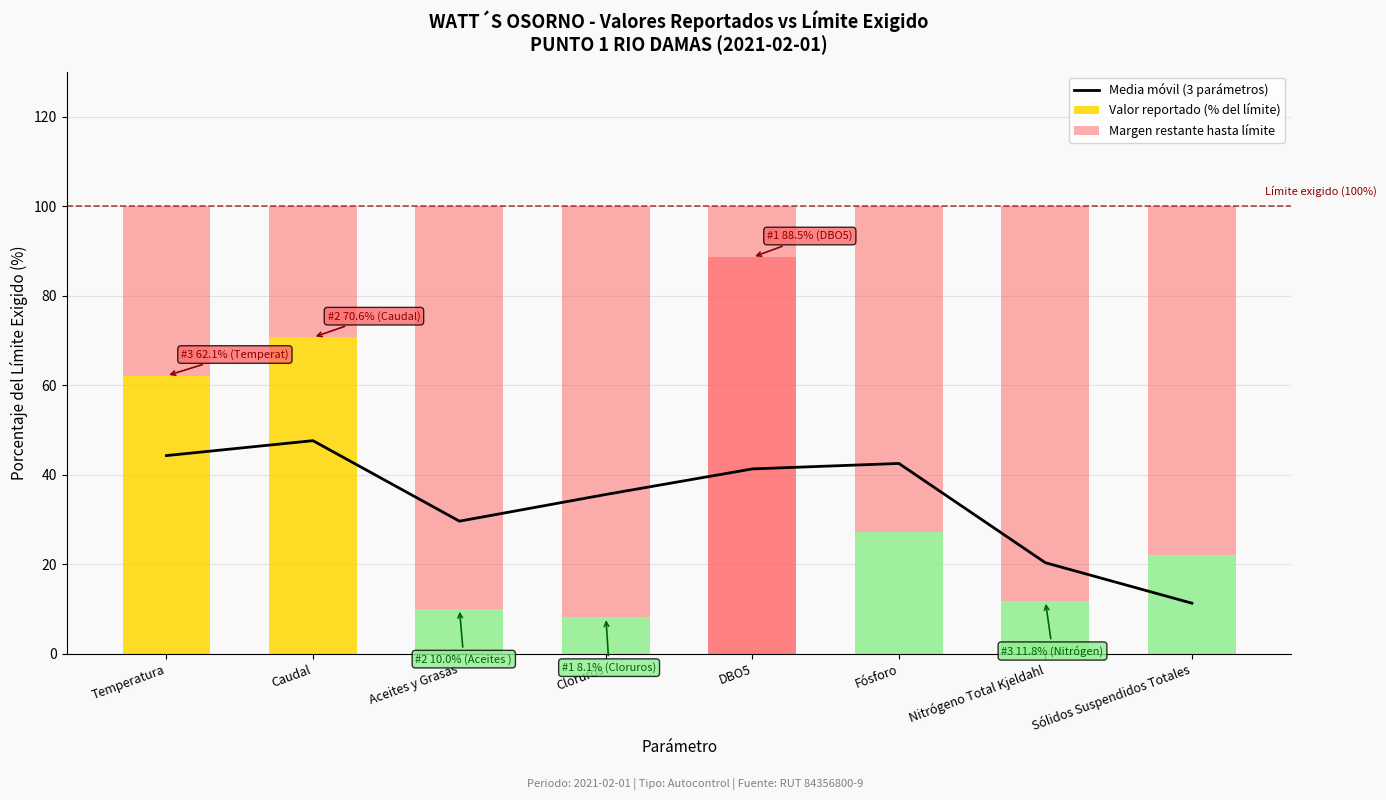

How many data points in Valor reportado (% del límite) are less than 27?

4